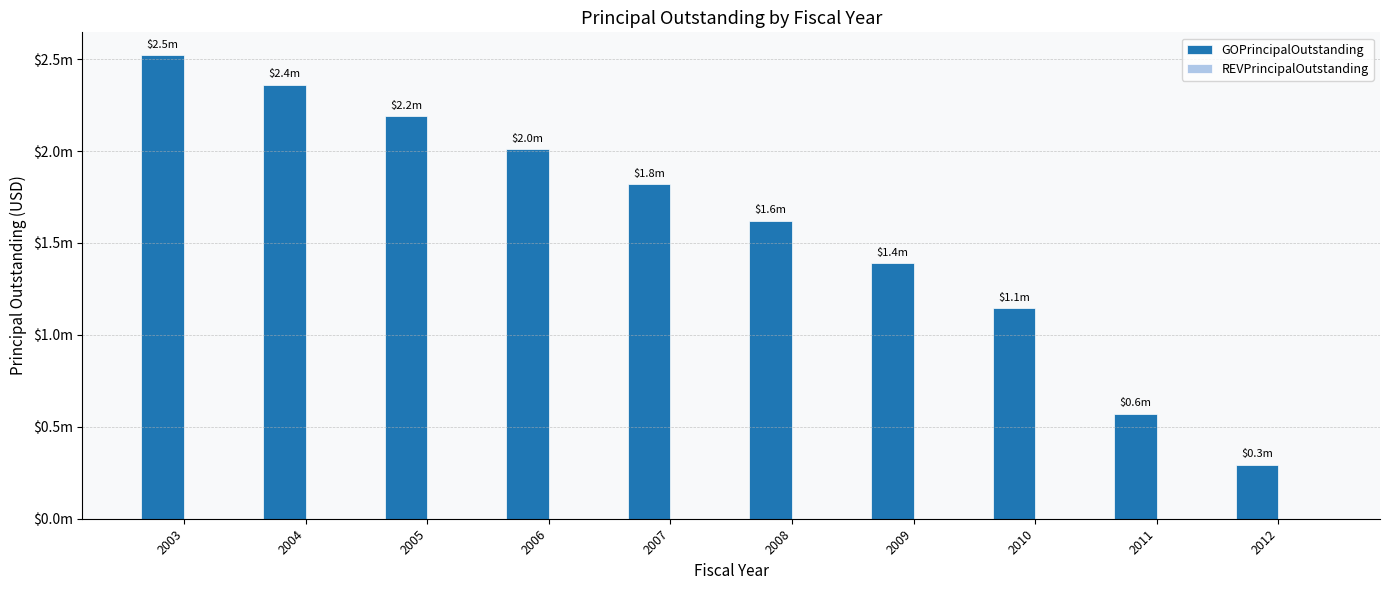

Are the bars horizontal?

No